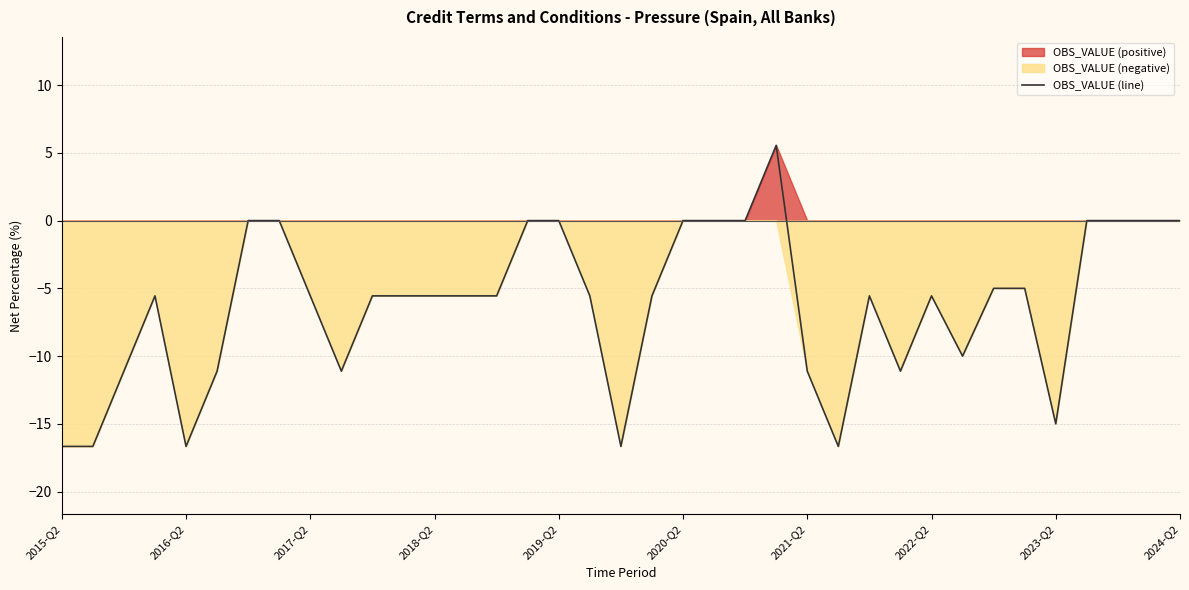

How many points are lower than both their immediate neighbors (excluding endpoints)?

7